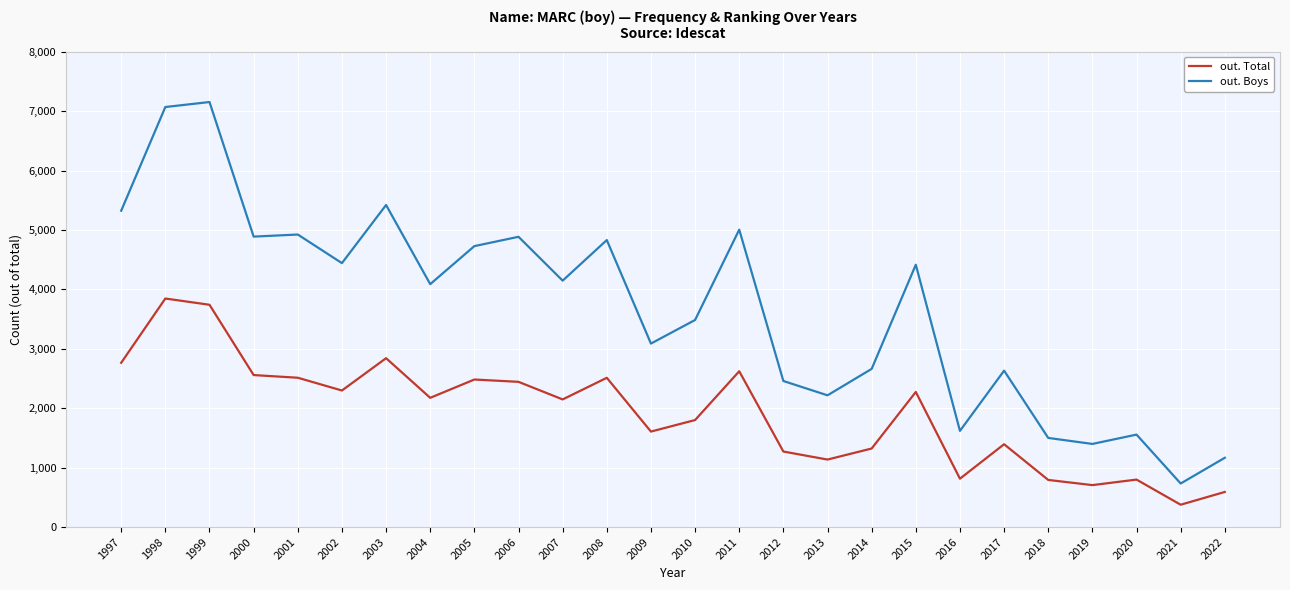

How many values in the out. Boys series are below 4147?

13